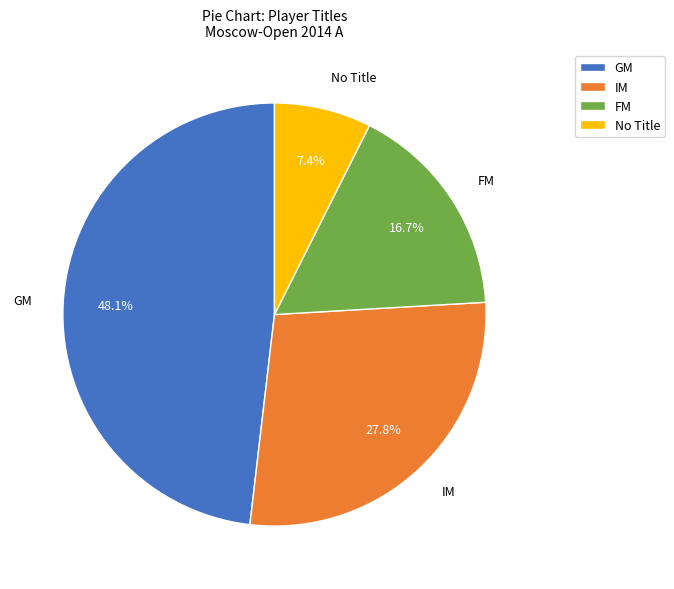

True or false: IM accounts for 40% of the total.

False